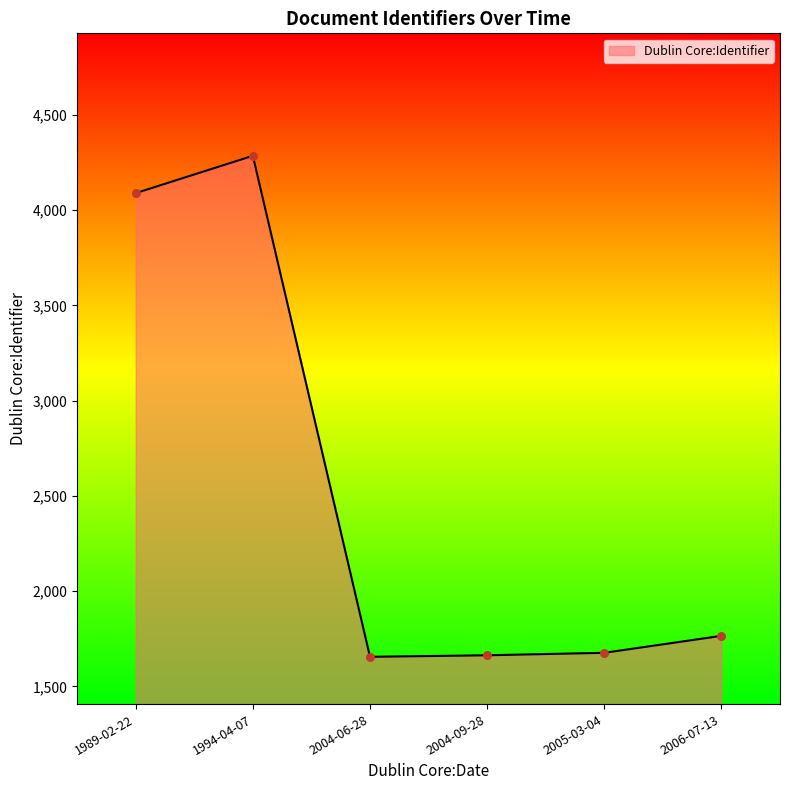

Which has a higher value, 1989-02-22 or 2004-06-28?

1989-02-22